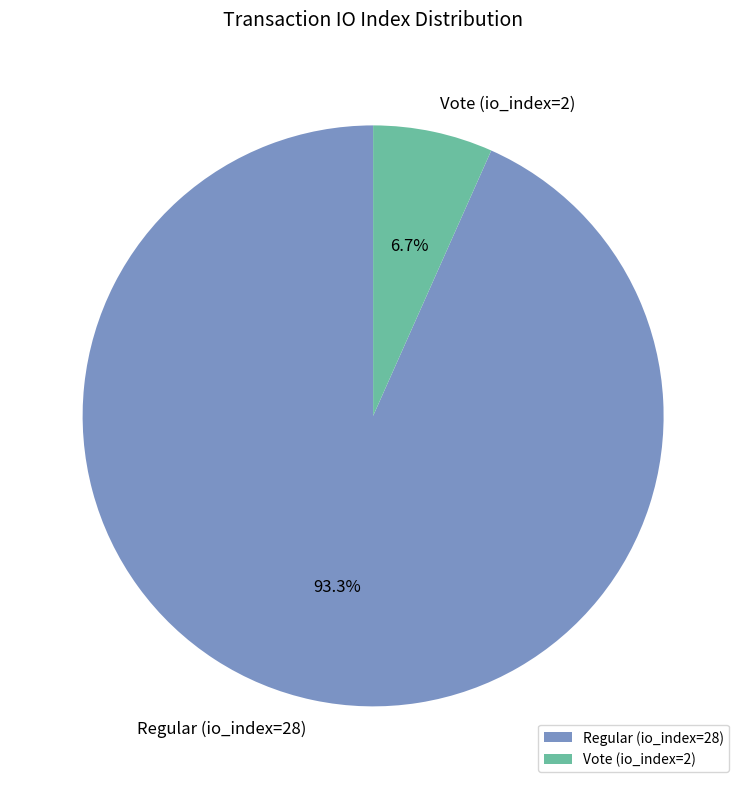

Combined, what portion of the pie is Vote (io_index=2) and Regular (io_index=28)?

100.0%